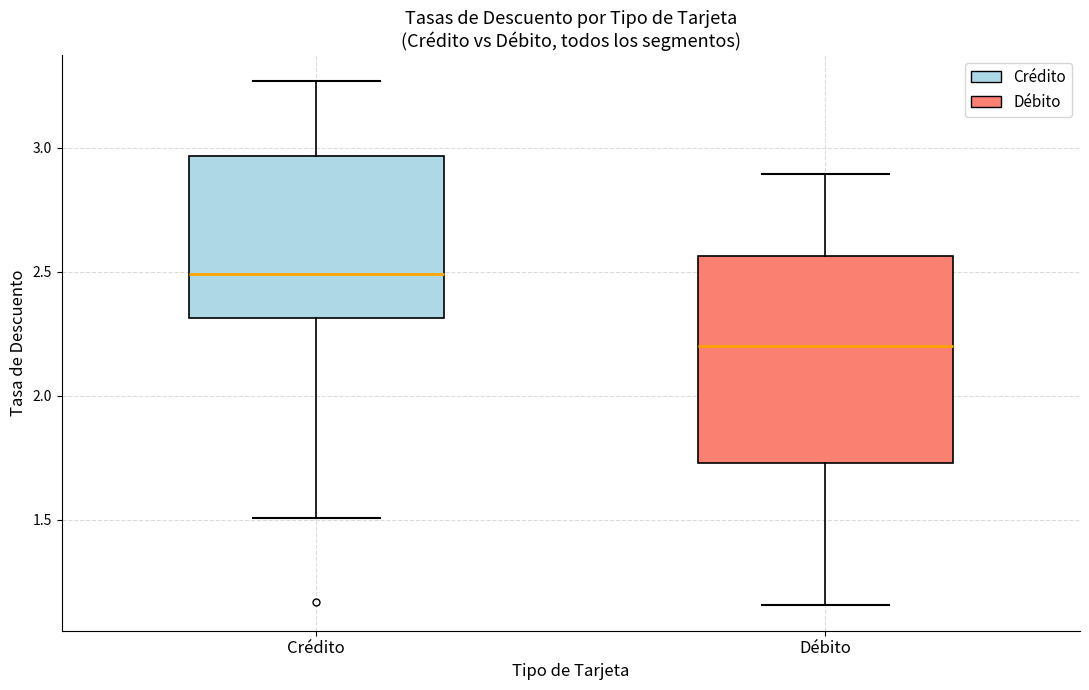

Where does the lower whisker of the box for Crédito end on the y-axis? The values are not printed on the chart, so give them approximately, as read against the axis.

1.50